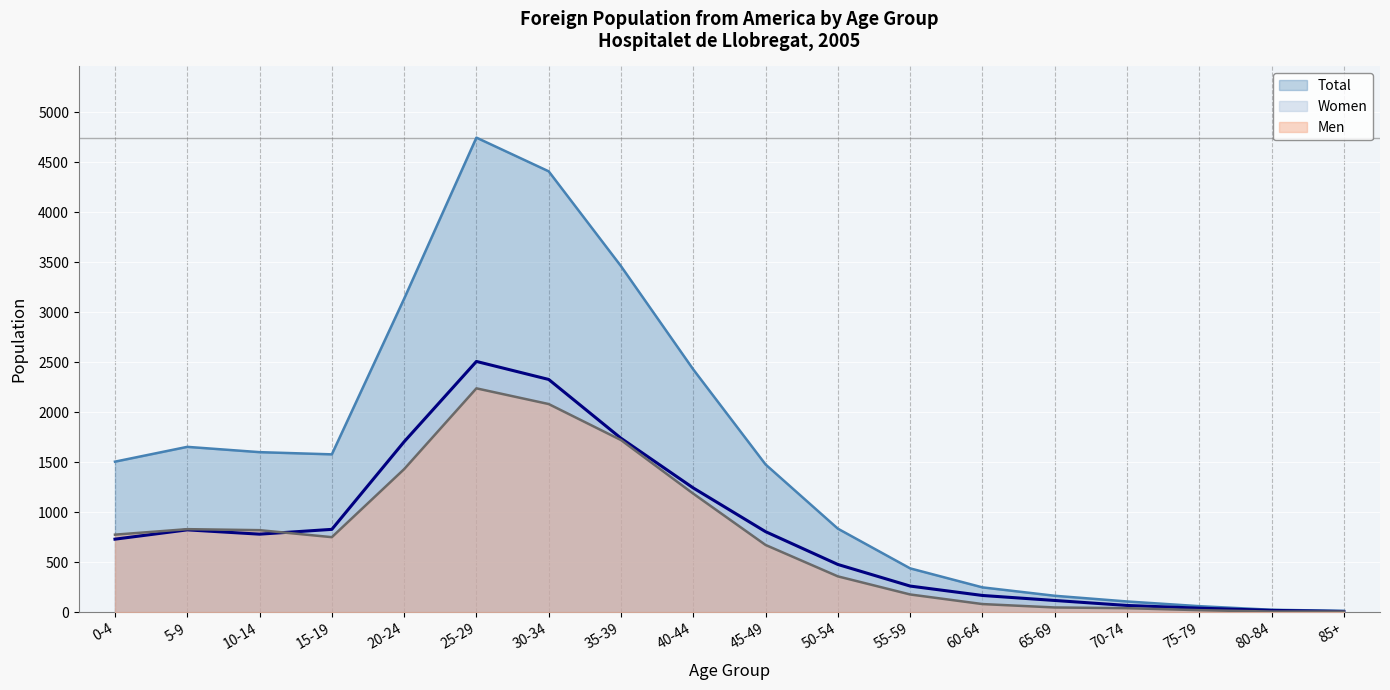

What is the difference between the Total values at 10-14 and 0-4?

95